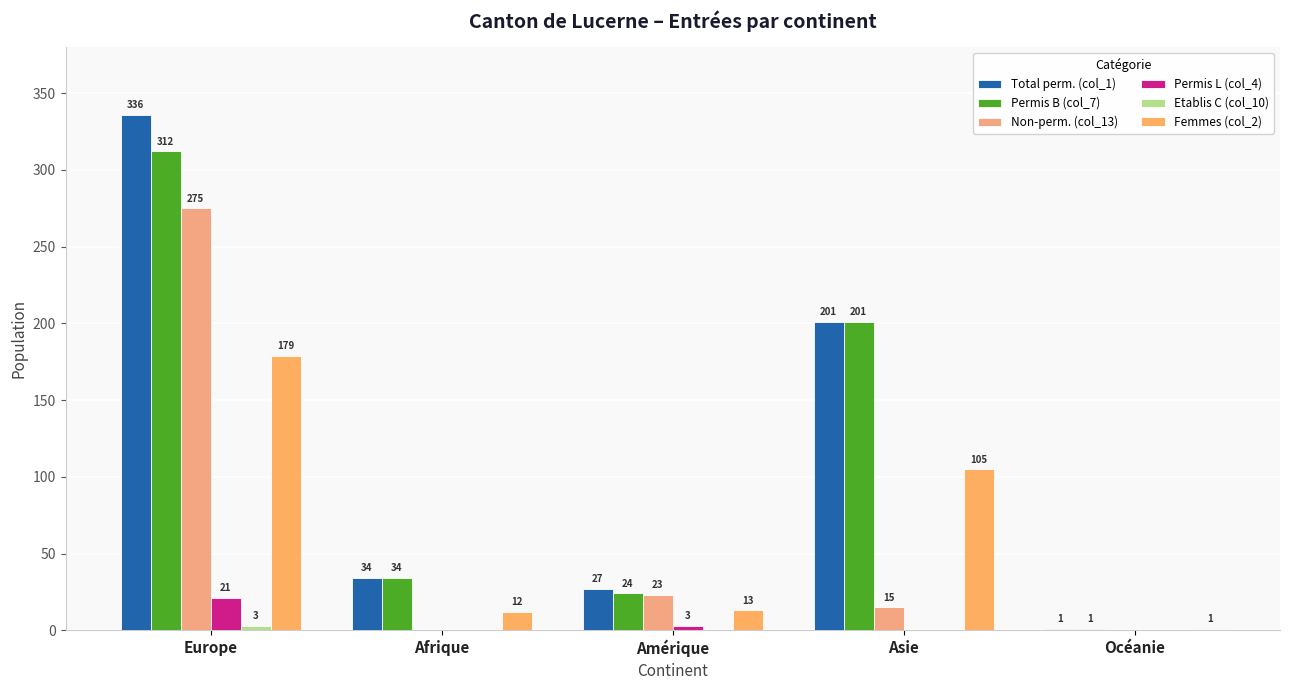

At which category is the sum across all series the highest?

Europe